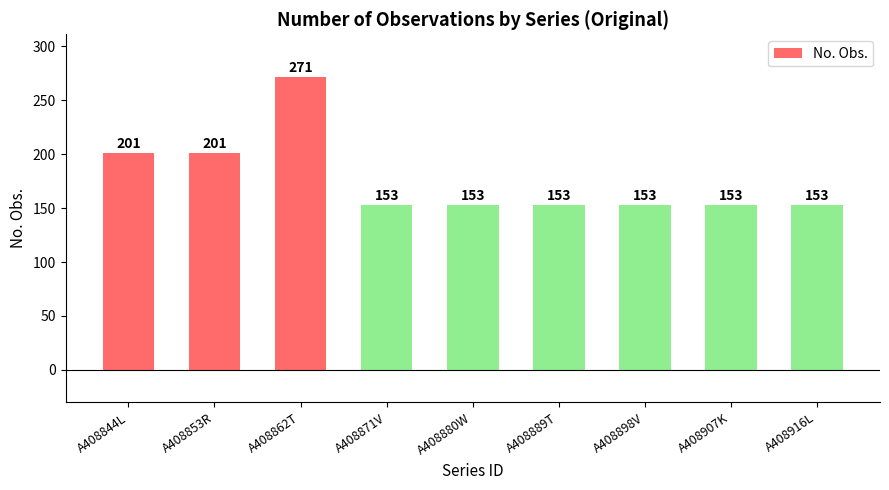

What is the average value?

177